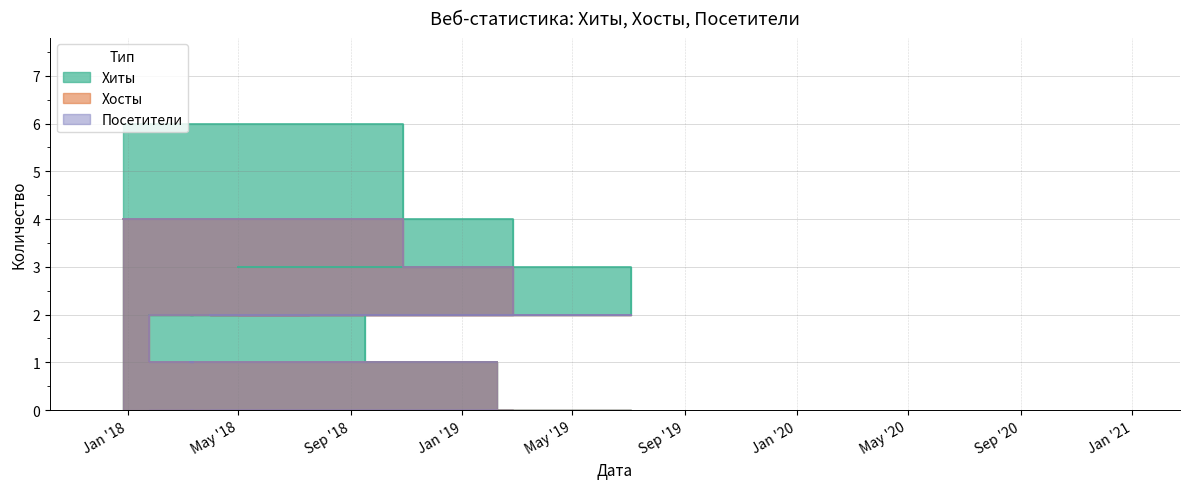

What is the sum of the Хосты values at 2020-12-28 and 2019-02-08?

3